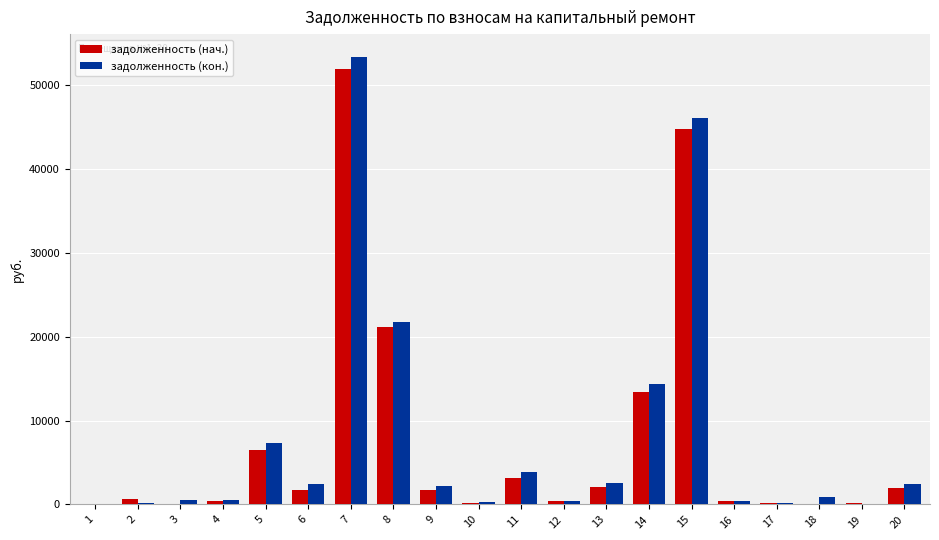

The value of задолженность (кон.) at 15 is 81876.7. True or false?

False